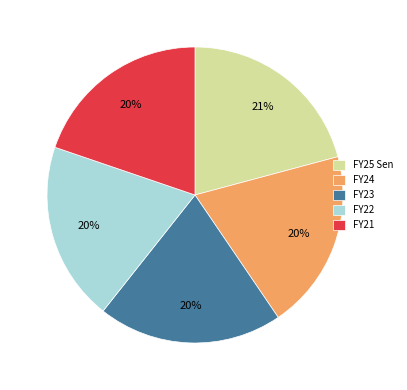

Which slice is the largest?

FY25 Sen